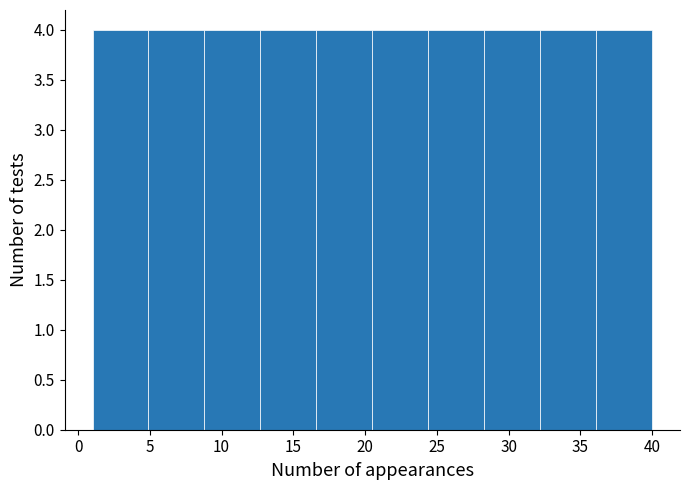

Reading left to right, transcribe this chart: for each bar, give the range it covers on the x-axis and its height. Neither the bar edges nor the heights are printed on the chart, so give them approximately, as read against the axes.

1.0 to 4.9: 4
4.9 to 8.8: 4
8.8 to 12.7: 4
12.7 to 16.6: 4
16.6 to 20.5: 4
20.5 to 24.4: 4
24.4 to 28.3: 4
28.3 to 32.2: 4
32.2 to 36.1: 4
36.1 to 40.0: 4